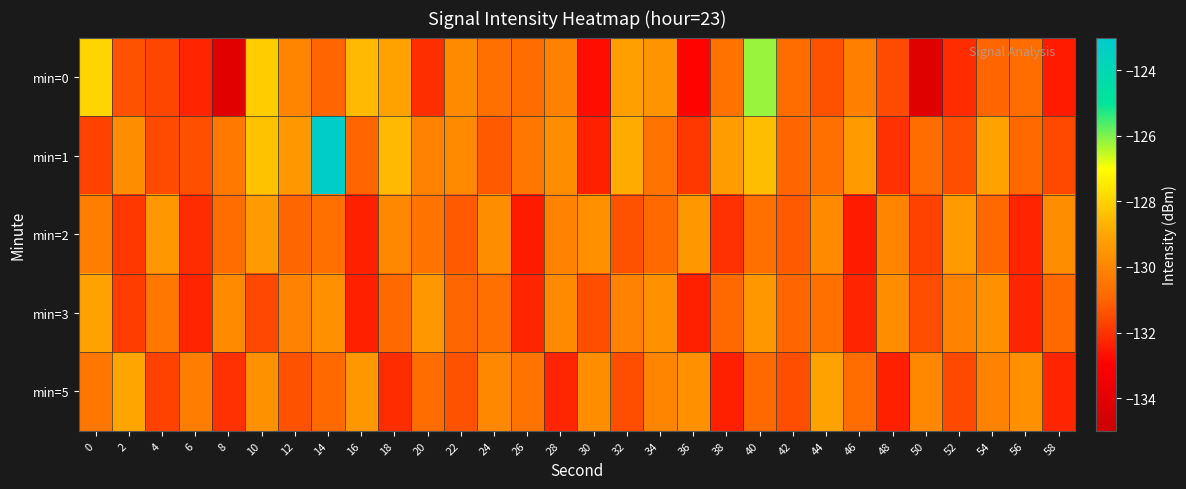

Rank the series at 2 from highest to lowest value.

min=5, min=1, min=0, min=3, min=2